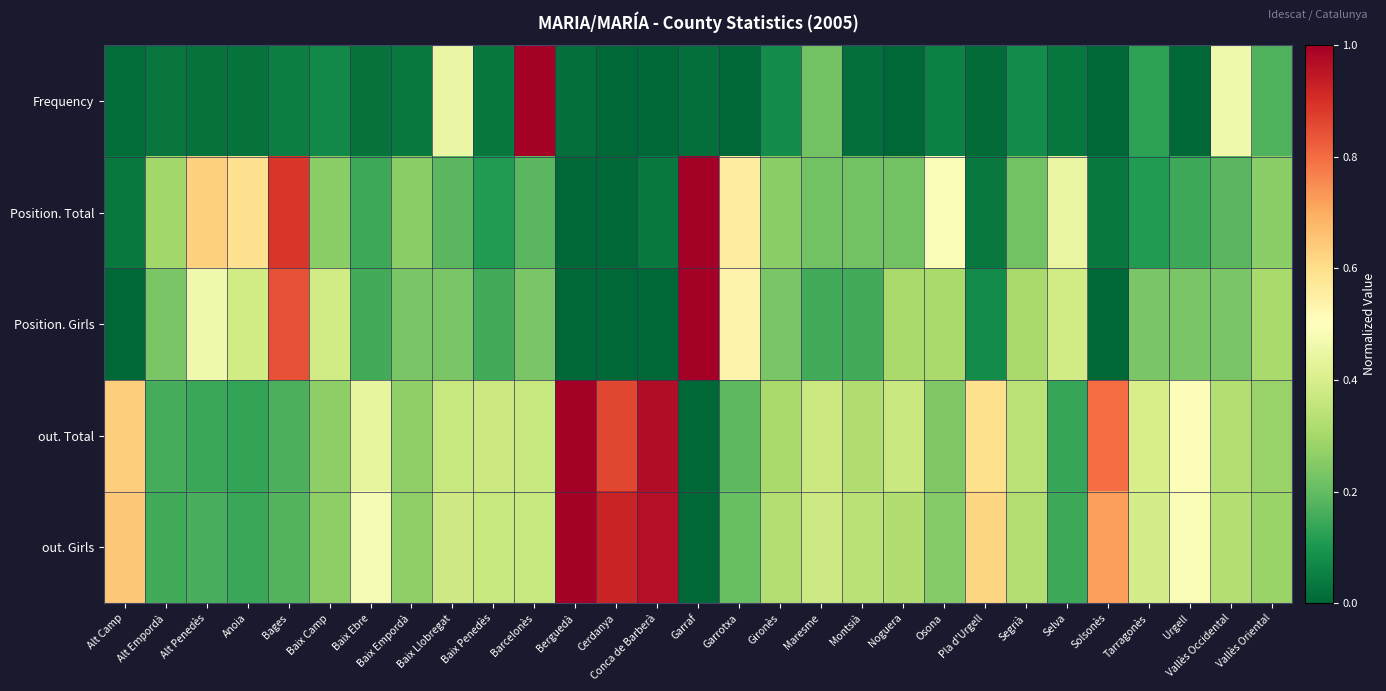

Between Cerdanya and Bages, which is larger?

Bages